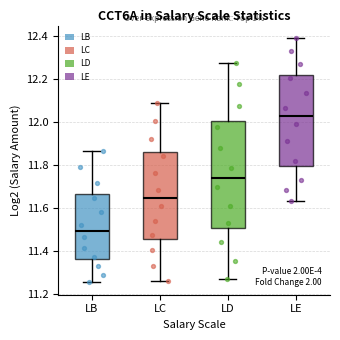

Reading left to right, read every box against the y-axis: the position of its median line, the range the box covers, and the ends of its whiskers. The values are not printed on the chart, so give them approximately, as read against the axis.

LB: median 11.50, box 11.36 to 11.66, whiskers 11.26 to 11.86
LC: median 11.66, box 11.46 to 11.86, whiskers 11.26 to 12.10
LD: median 11.74, box 11.50 to 12.00, whiskers 11.28 to 12.28
LE: median 12.02, box 11.80 to 12.22, whiskers 11.64 to 12.40